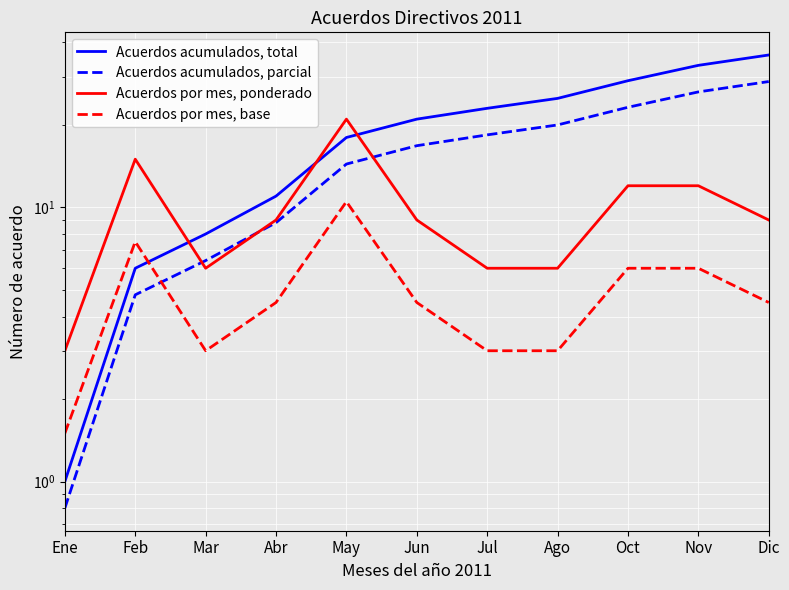

In Acuerdos por mes, ponderado, how many points are higher than both neighbors (excluding endpoints)?

2